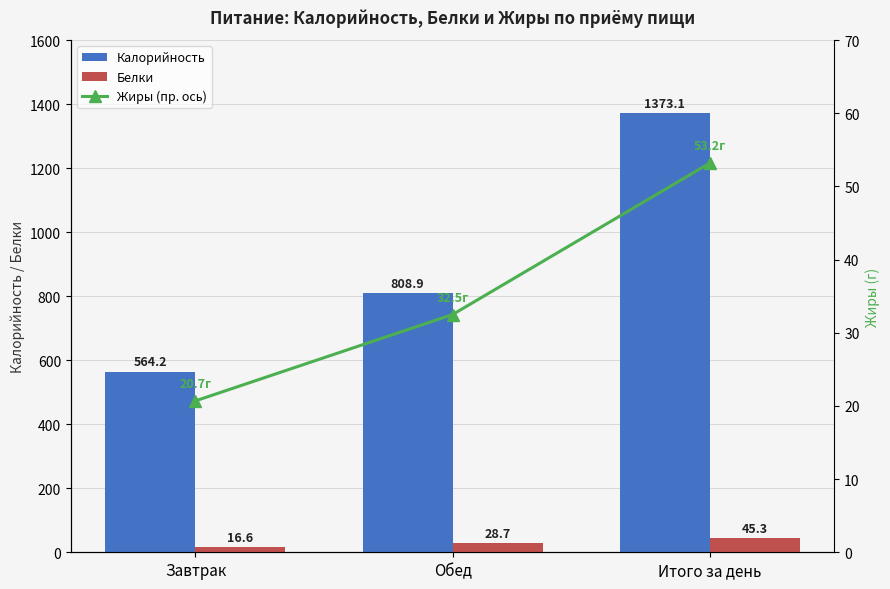

Does the chart contain any negative values?

No